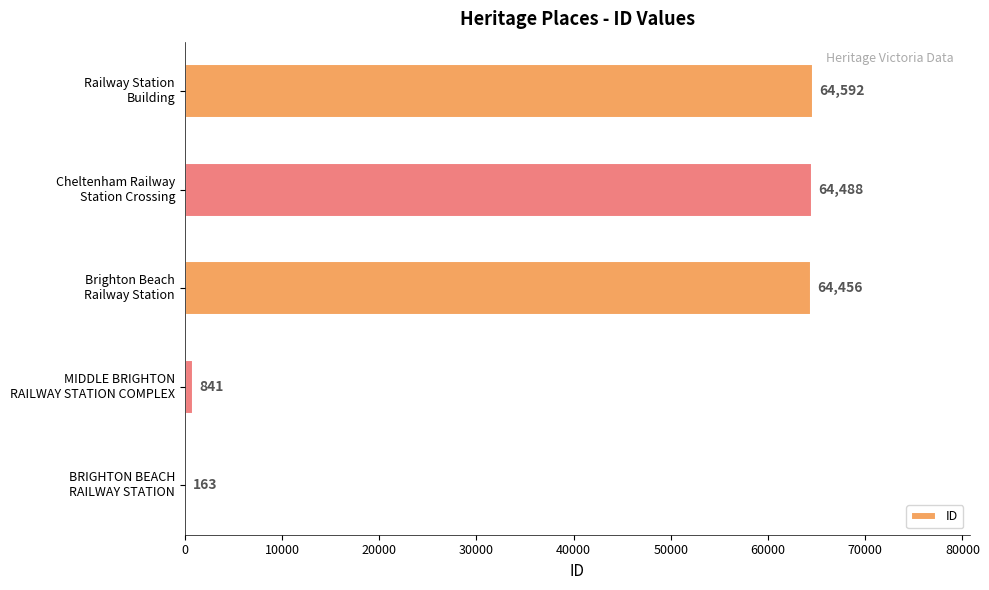

What is the sum of all values?

194540